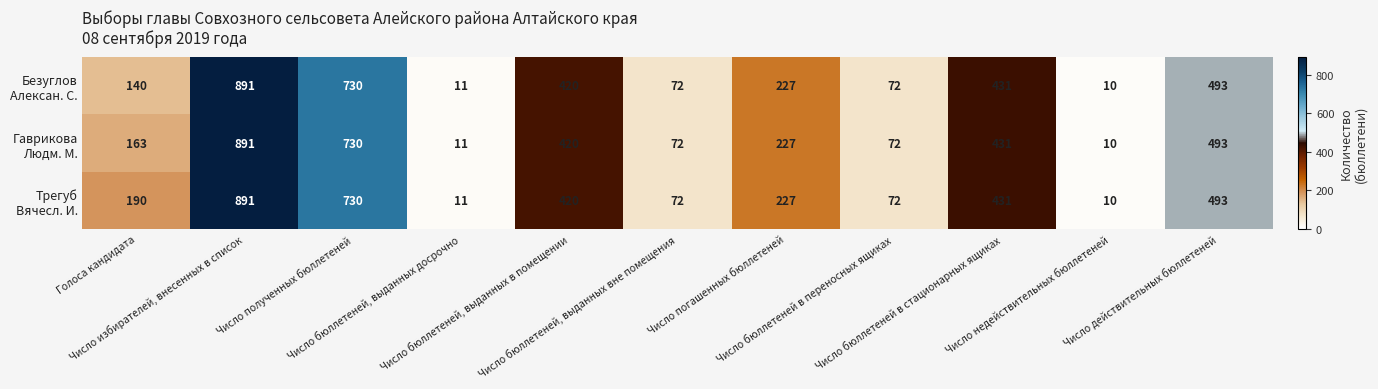

What is the minimum value shown in the chart?

10